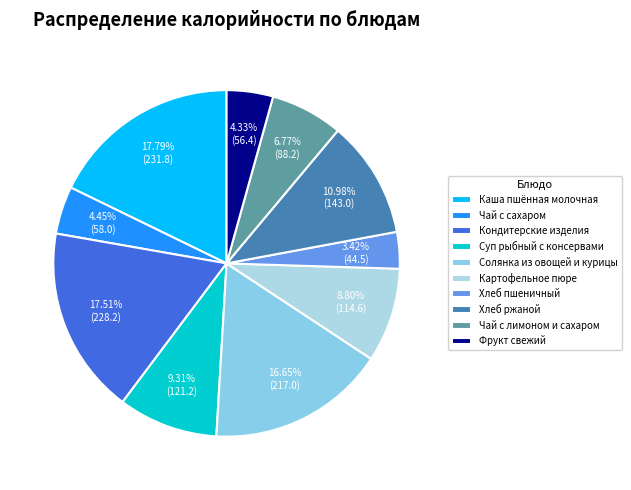

Does Кондитерские изделия represent more than half of the total?

No